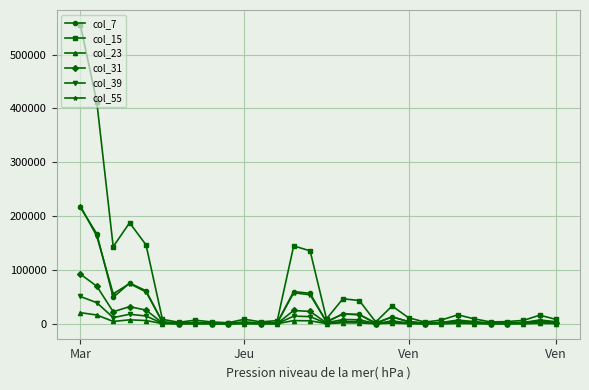

What are all the series names shown in the legend?

col_7, col_15, col_23, col_31, col_39, col_55